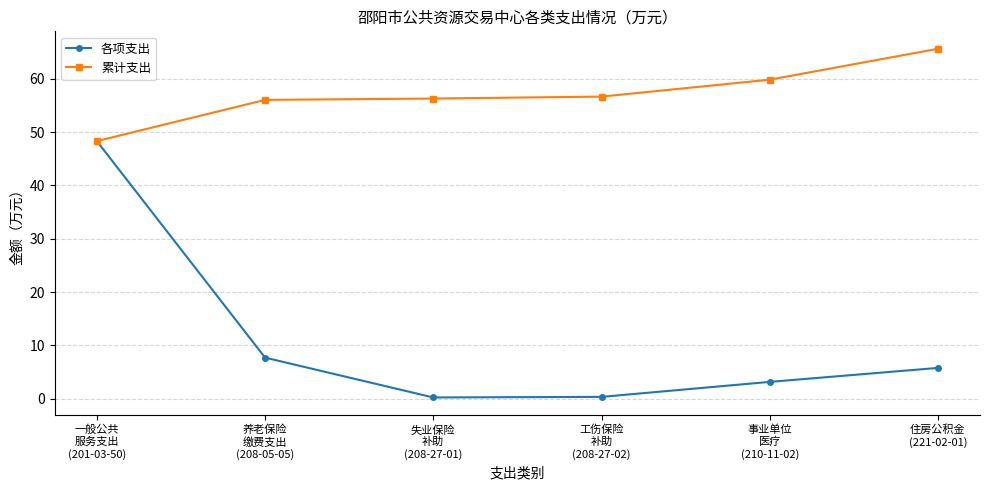

Is it true that 累计支出 equals 56.0 at 养老保险
缴费支出
(208-05-05)?

True